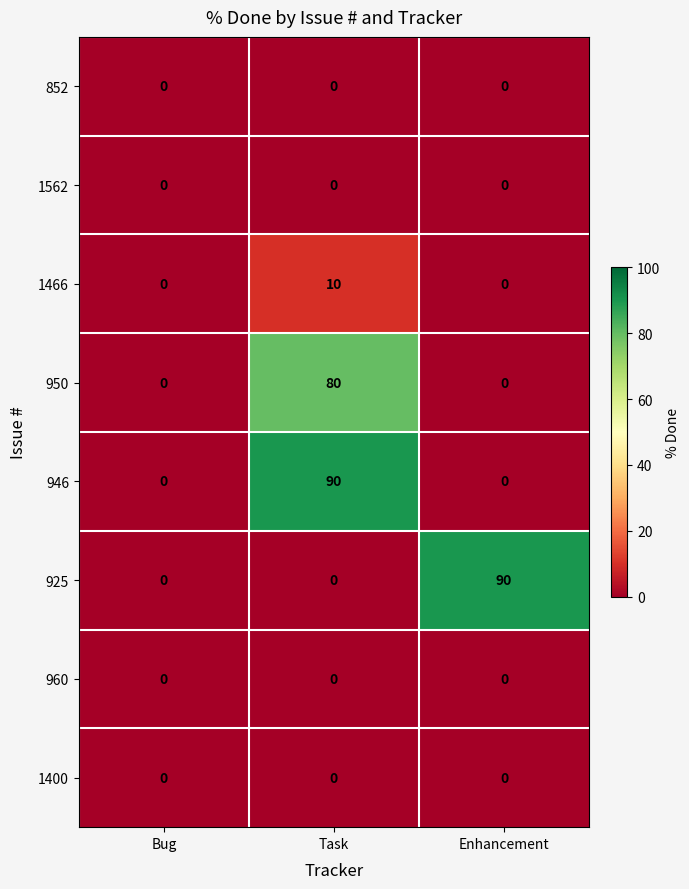

Which series changed the most between Bug and Enhancement?

925